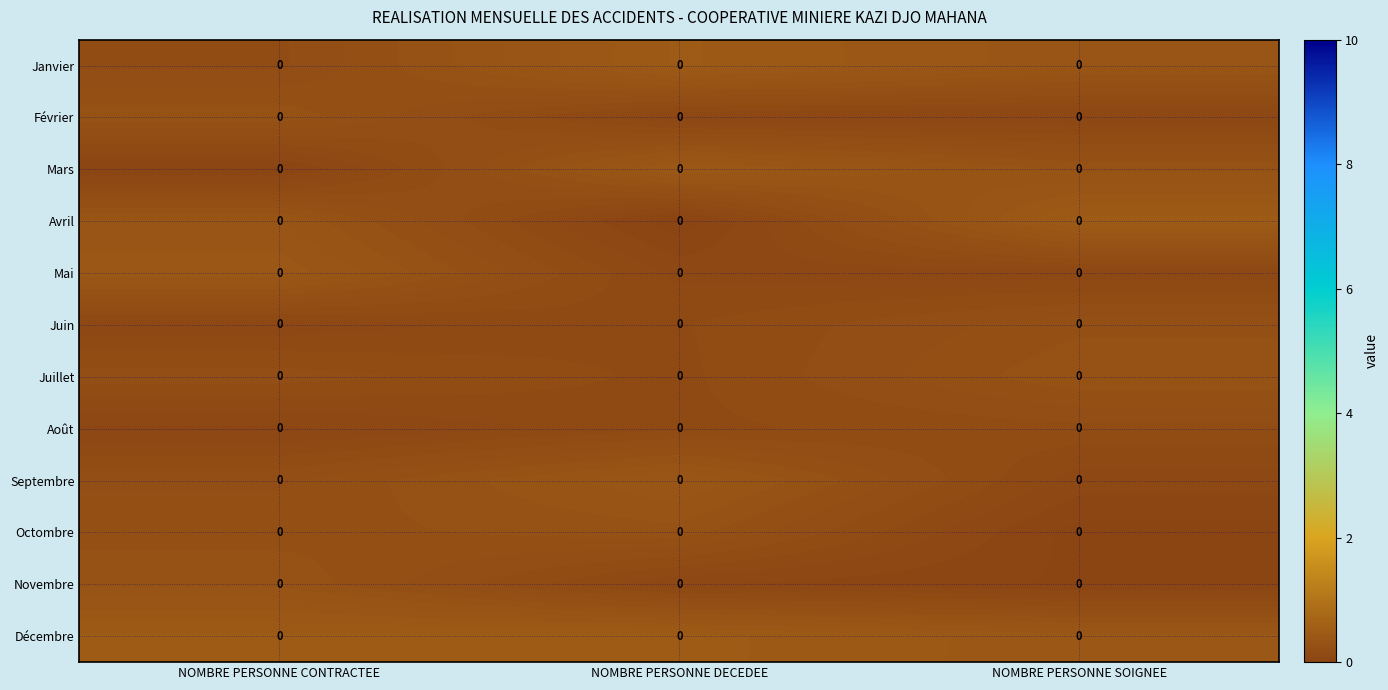

Which label corresponds to the largest value in the chart?

NOMBRE PERSONNE SOIGNEE